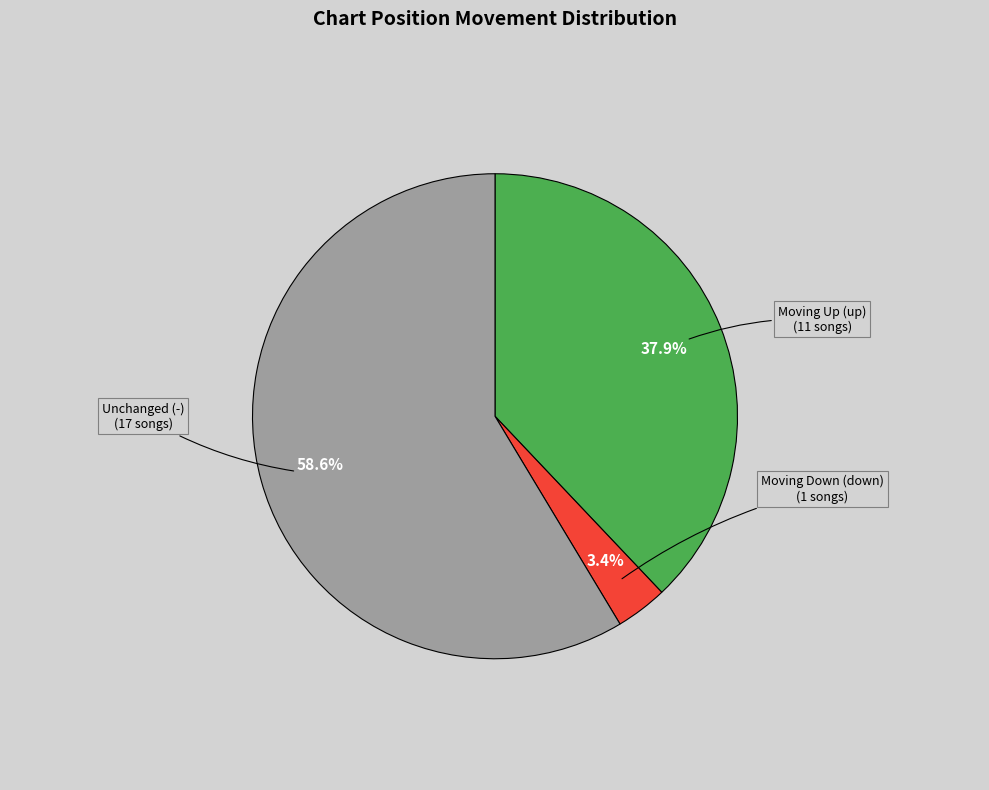

Is there any slice that represents more than half of the pie?

Yes